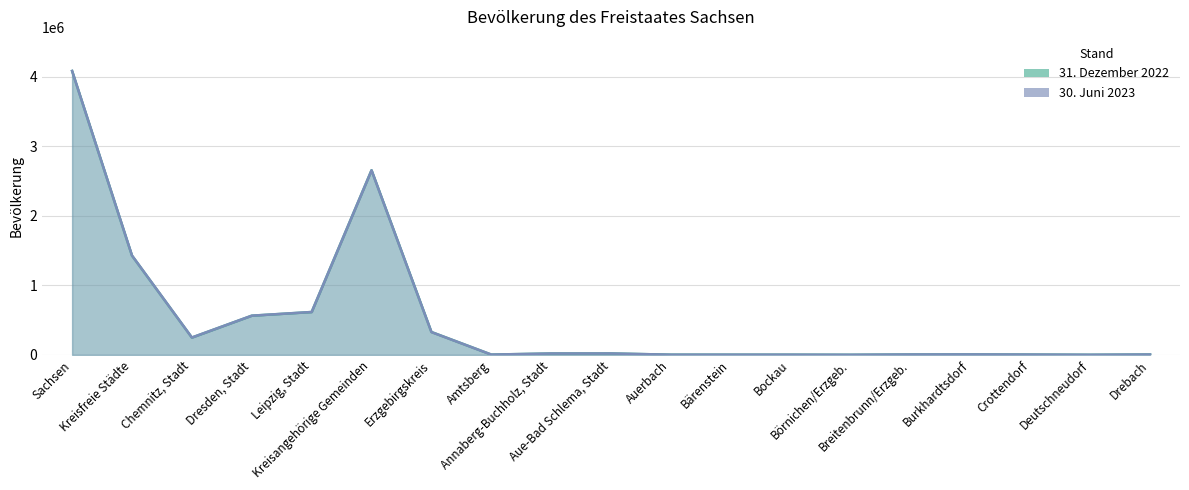

Reading left to right, list all the values displayed in this chart.

31. Dezember 2022: 4086152	1427967	248563	563311	616093	2658185	328850	3666	19382	19864	2357	2245	2202	953	5084	6035	3961	927	5045
30. Juni 2023: 4086795	1430387	249461	563961	616965	2656408	327739	3628	19401	19764	2353	2272	2193	952	5089	6037	3955	931	5065